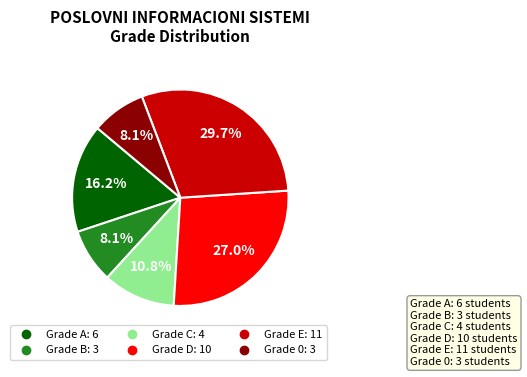

Does any single category account for the majority?

No